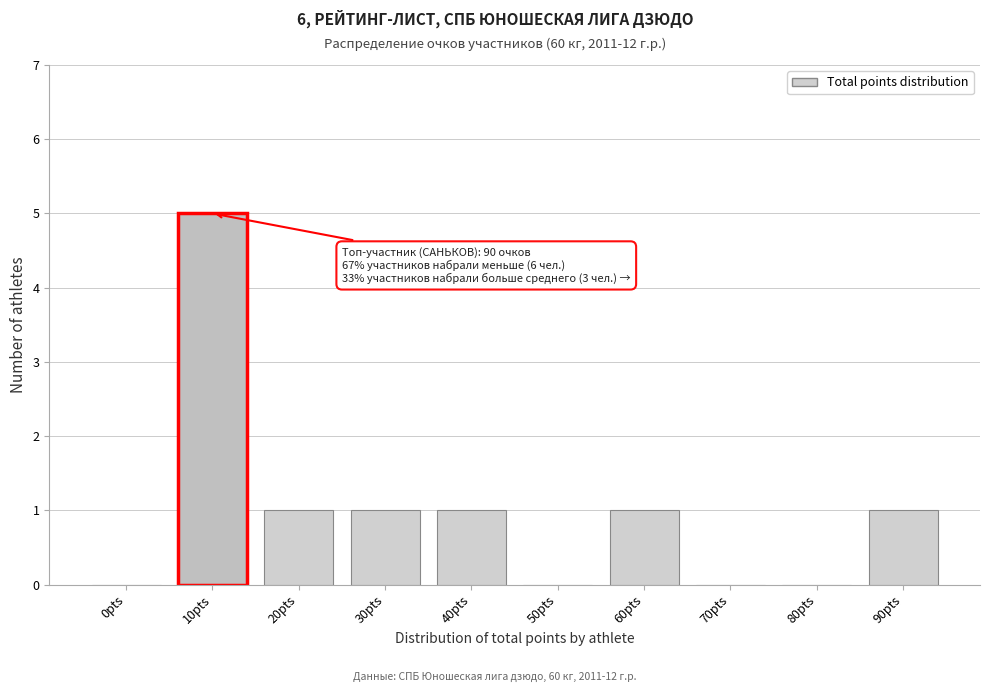

Reading left to right, transcribe all the data shown in this chart.

0pts=0	10pts=5	20pts=1	30pts=1	40pts=1	50pts=0	60pts=1	70pts=0	80pts=0	90pts=1